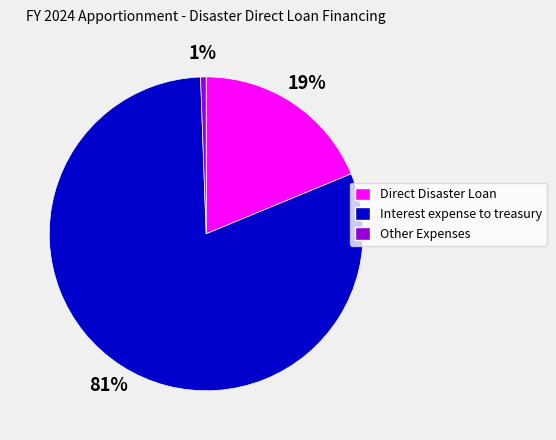

True or false: Other Expenses accounts for 12% of the total.

False